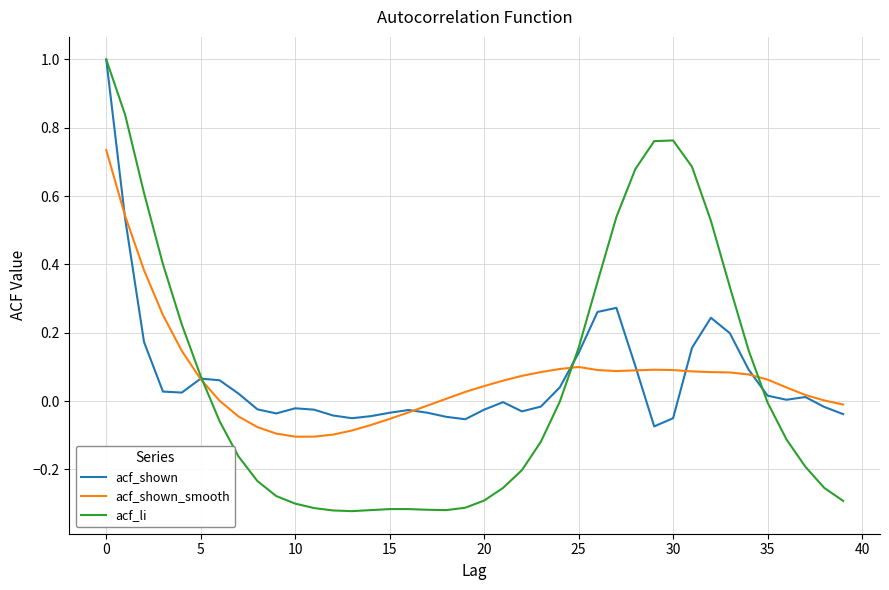

Which series has the widest spread of values?

acf_li